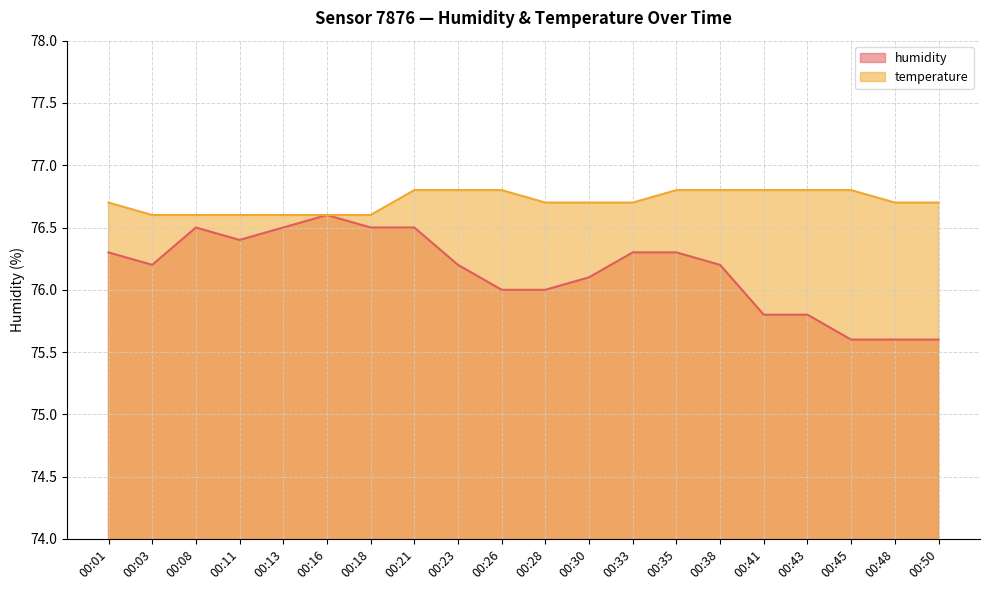

What is the value of the humidity point at the 13th from the left?

76.3